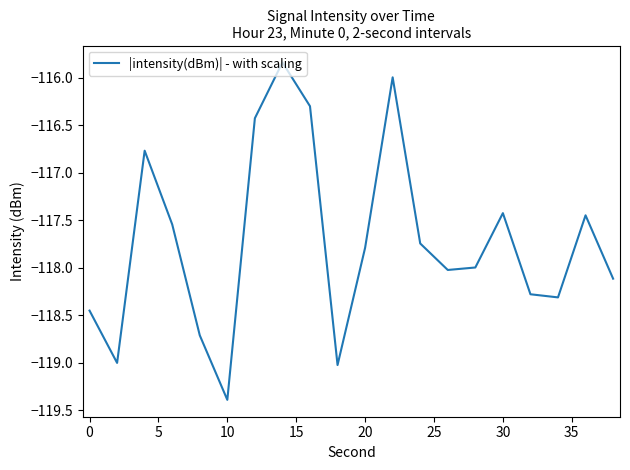

What is the minimum value shown in the chart?

-119.4